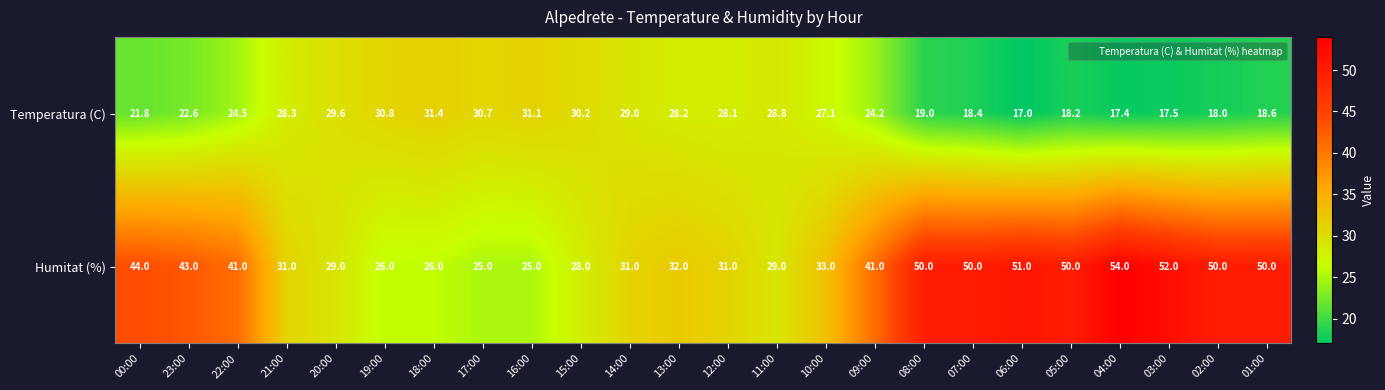

What is the difference between the Temperatura (C) values at 08:00 and 15:00?

11.2